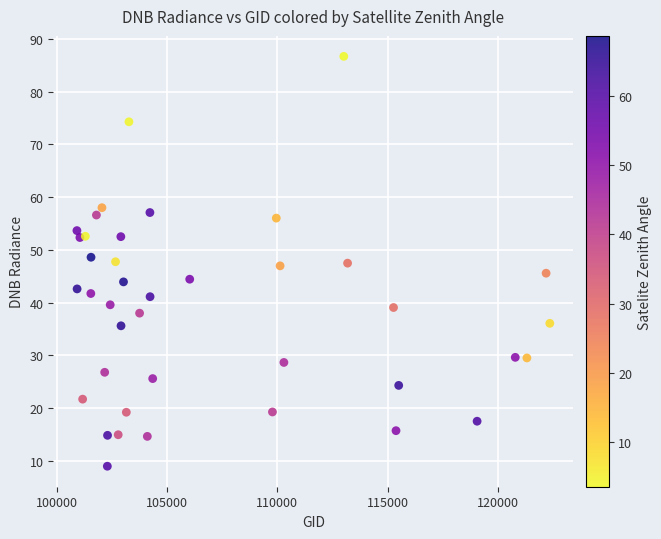

What is the range of X values (max minus min)?

21424.0